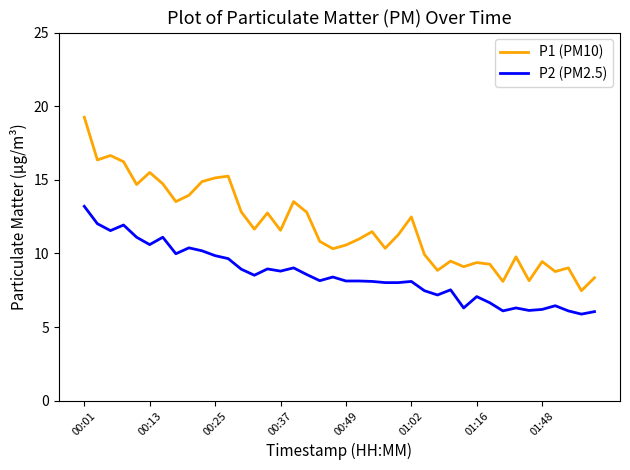

Which series has the largest total across all categories?

P1 (PM10)